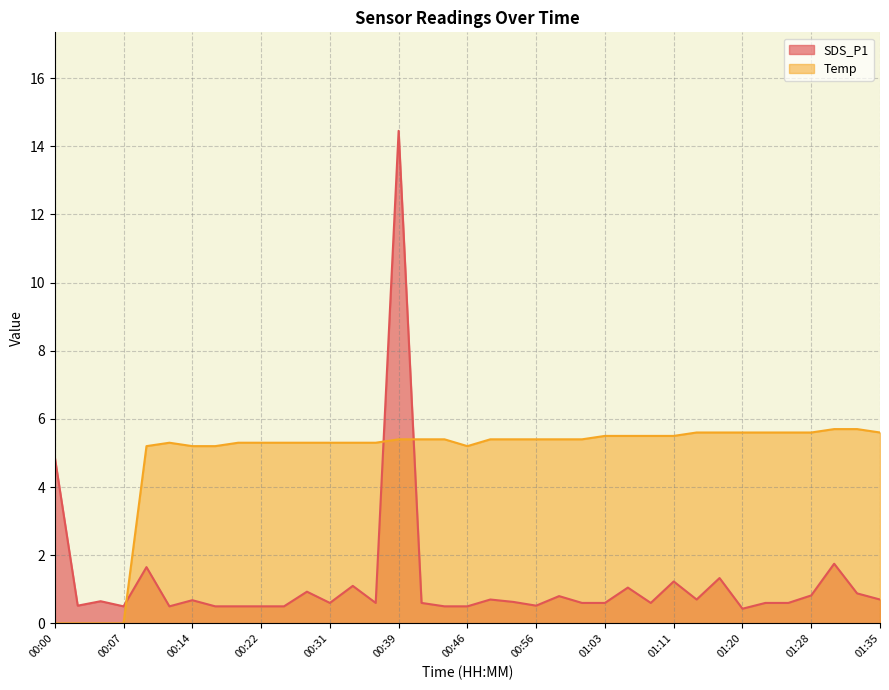

What is the total value across all series at 00:41?

6.0